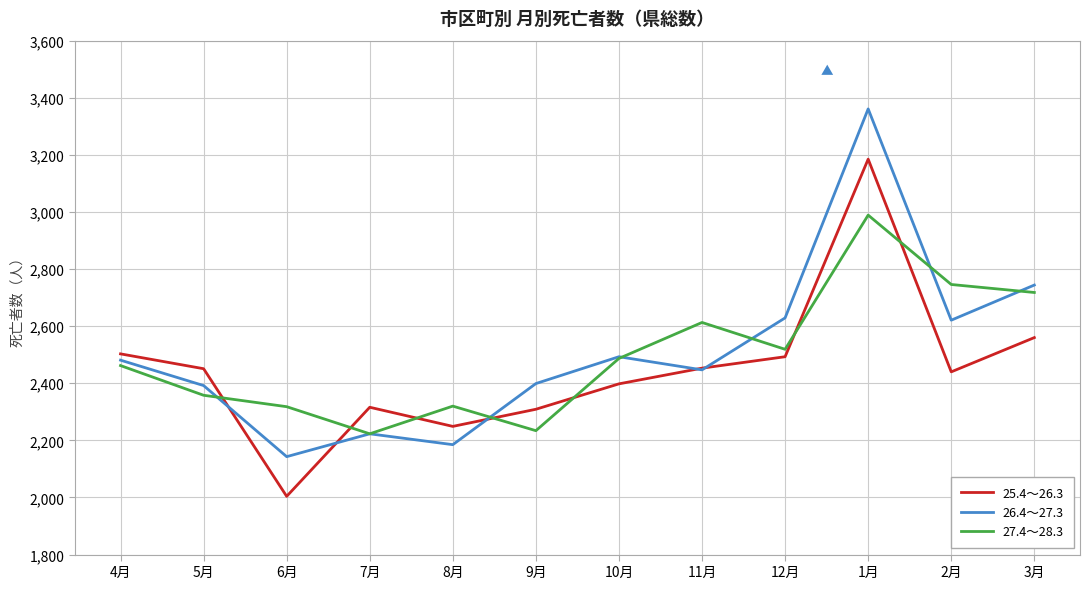

At which category is the sum across all series the highest?

1月